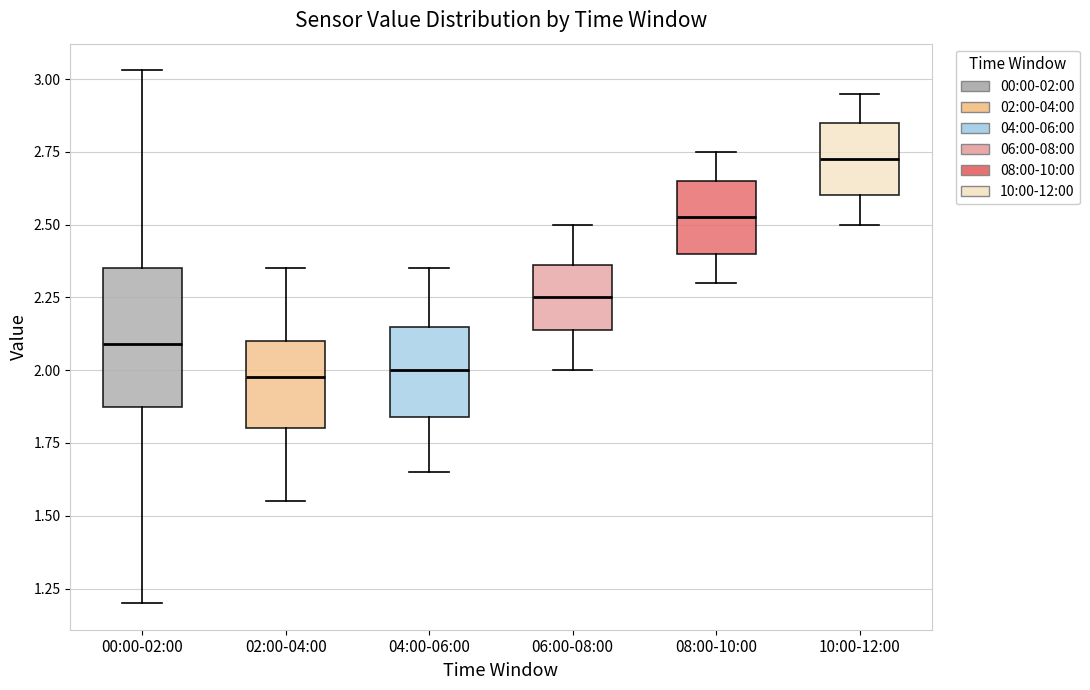

Reading left to right, transcribe this box plot: for each box, give where its median line is, the range the box spans, and where its two whiskers end, as read against the y-axis. The values are not printed on the chart, so give them approximately, as read against the axis.

00:00-02:00: median 2.10, box 1.85 to 2.35, whiskers 1.20 to 3.05
02:00-04:00: median 2.00, box 1.80 to 2.10, whiskers 1.55 to 2.35
04:00-06:00: median 2.00, box 1.85 to 2.15, whiskers 1.65 to 2.35
06:00-08:00: median 2.25, box 2.15 to 2.35, whiskers 2.00 to 2.50
08:00-10:00: median 2.55, box 2.40 to 2.65, whiskers 2.30 to 2.75
10:00-12:00: median 2.75, box 2.60 to 2.85, whiskers 2.50 to 2.95